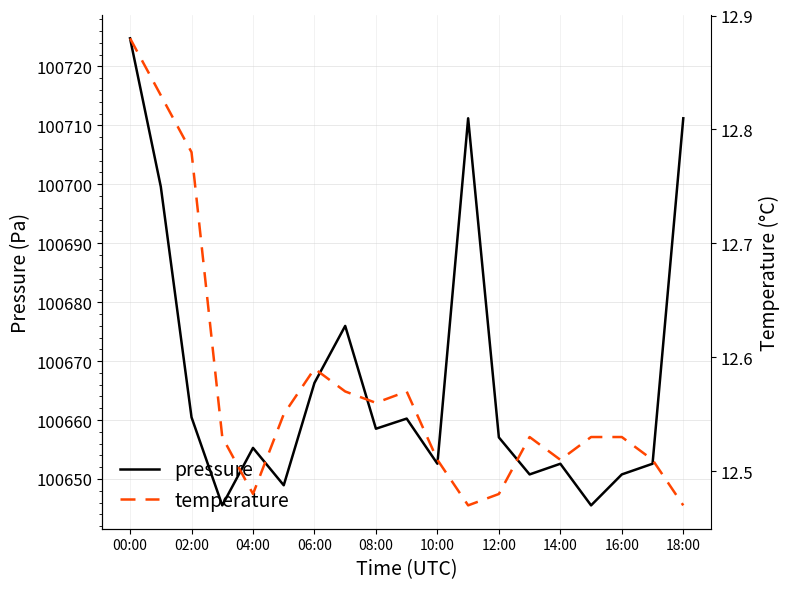

True or false: pressure has a value of 170951.7 at 02:00.

False